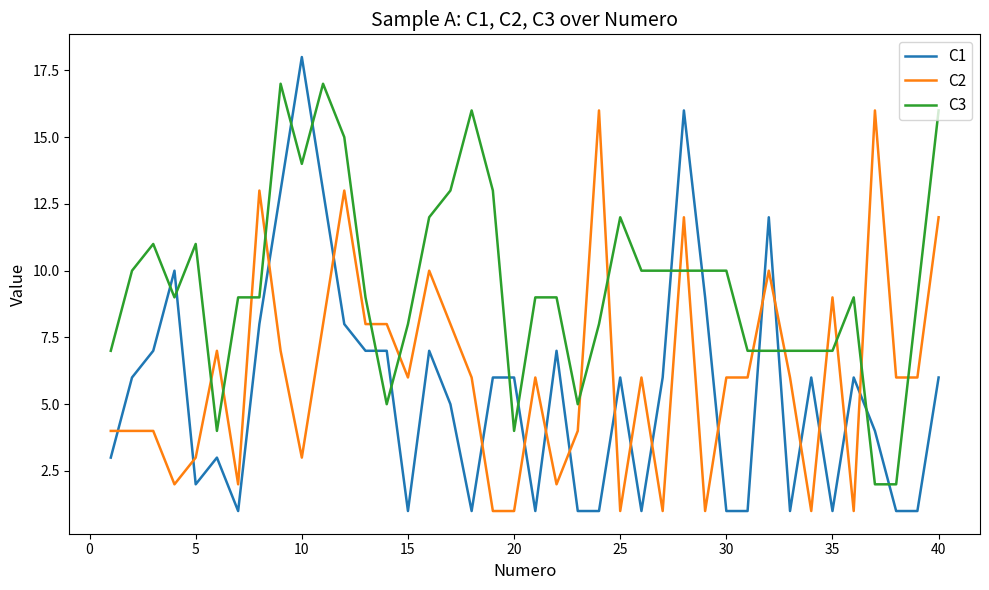

Which series has the widest spread of values?

C1